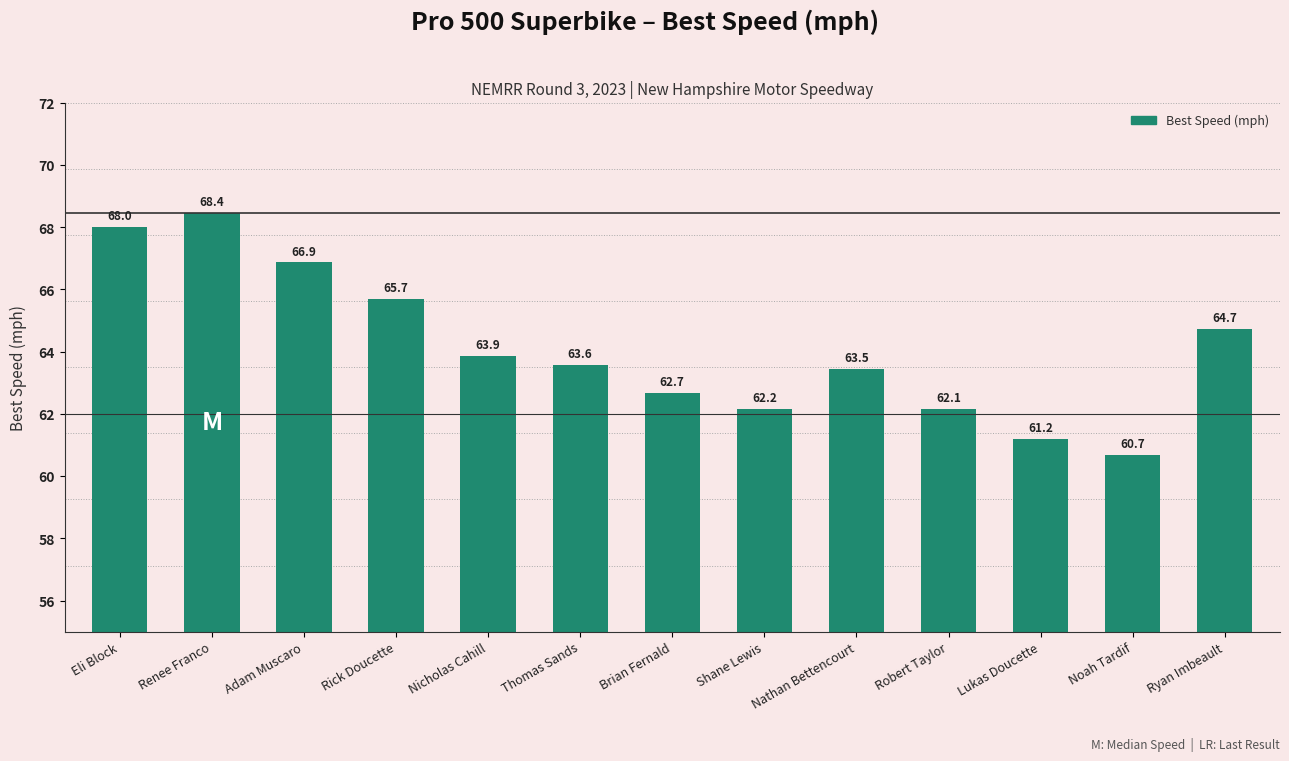

What is the difference between the values at Noah Tardif and Thomas Sands?

2.9